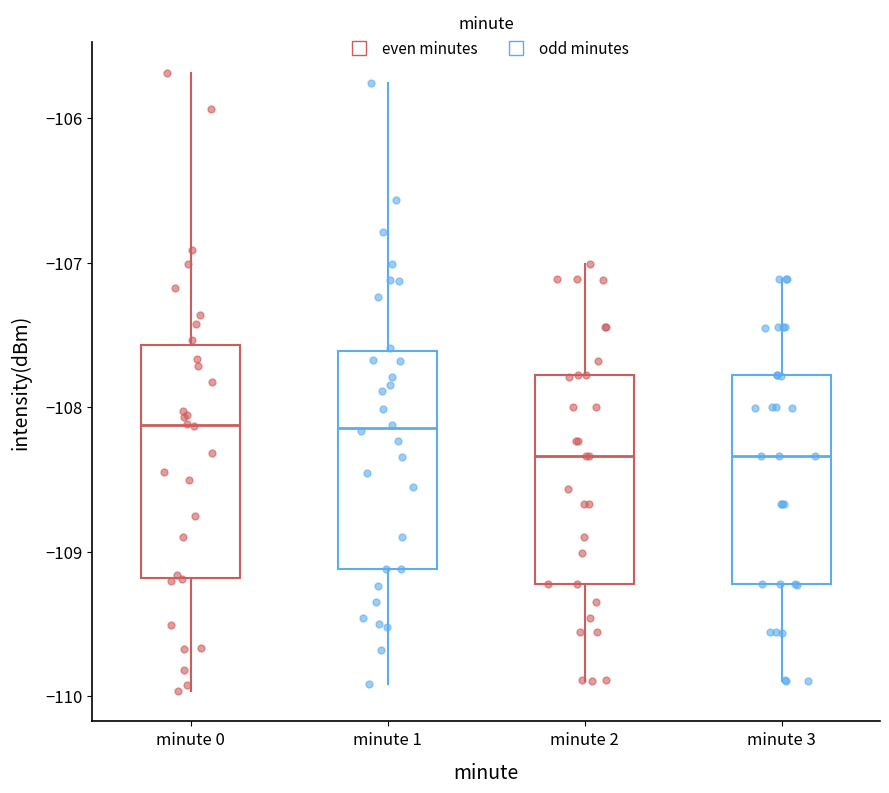

Reading left to right, transcribe this box plot: for each box, give where its median line is, the range the box spans, and where its two whiskers end, as read against the y-axis. The values are not printed on the chart, so give them approximately, as read against the axis.

minute 0: median -108.1, box -109.2 to -107.6, whiskers -110.0 to -105.7
minute 1: median -108.1, box -109.1 to -107.6, whiskers -109.9 to -105.8
minute 2: median -108.3, box -109.2 to -107.8, whiskers -109.9 to -107.0
minute 3: median -108.3, box -109.2 to -107.8, whiskers -109.9 to -107.1